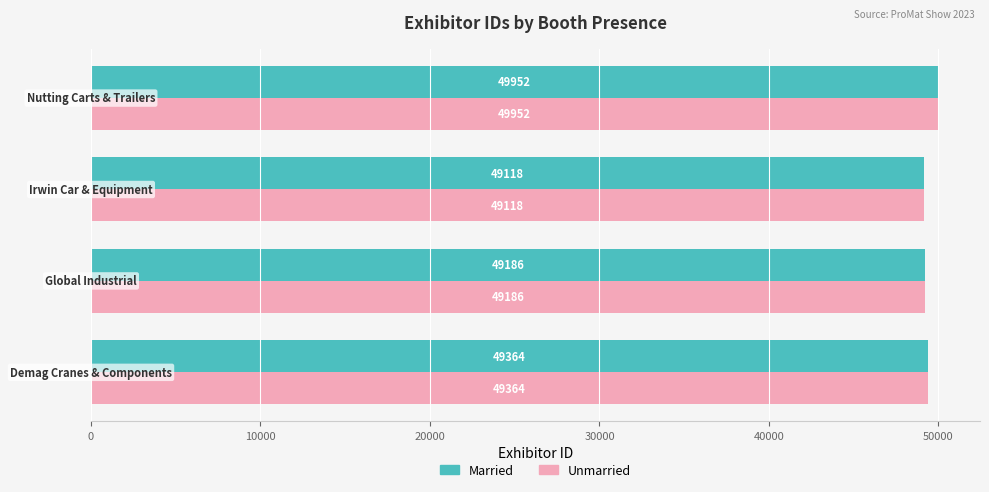

What is the difference between the second highest and minimum values in the Married series?

246